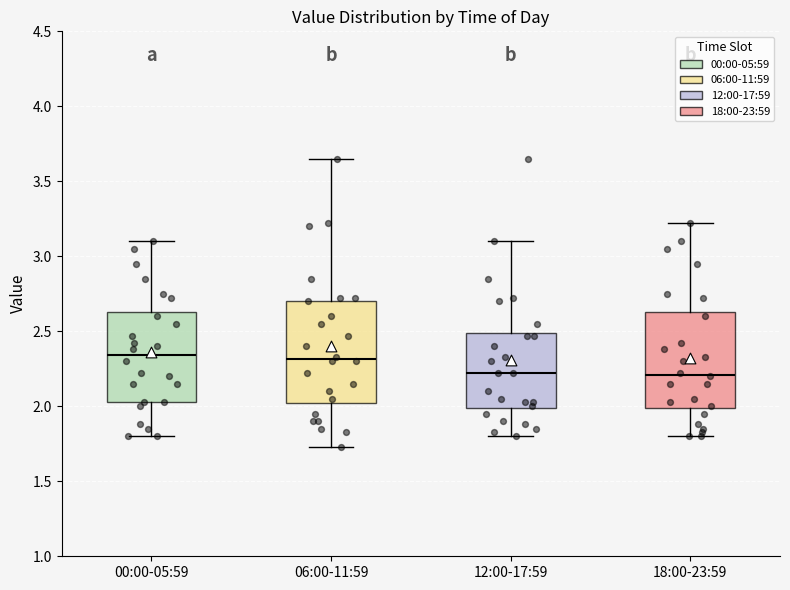

Reading left to right, transcribe this box plot: for each box, give where its median line is, the range the box spans, and where its two whiskers end, as read against the y-axis. The values are not printed on the chart, so give them approximately, as read against the axis.

00:00-05:59: median 2.35, box 2.05 to 2.65, whiskers 1.80 to 3.10
06:00-11:59: median 2.30, box 2.05 to 2.70, whiskers 1.75 to 3.65
12:00-17:59: median 2.20, box 2.00 to 2.50, whiskers 1.80 to 3.10
18:00-23:59: median 2.20, box 2.00 to 2.65, whiskers 1.80 to 3.20